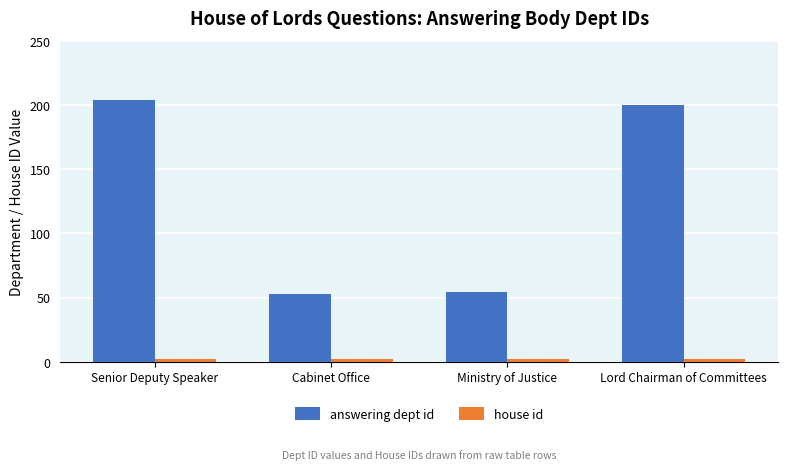

The answering dept id series shows 86 at Senior Deputy Speaker. True or false?

False